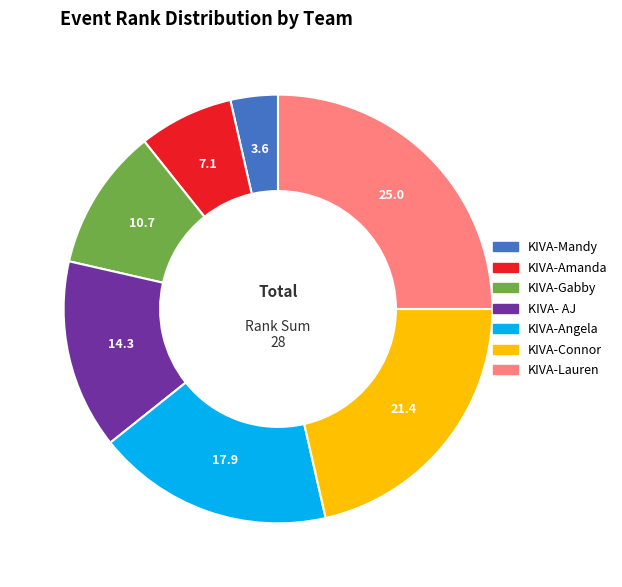

Approximately how many times larger is the value at KIVA-Connor compared to KIVA- AJ?

1.5